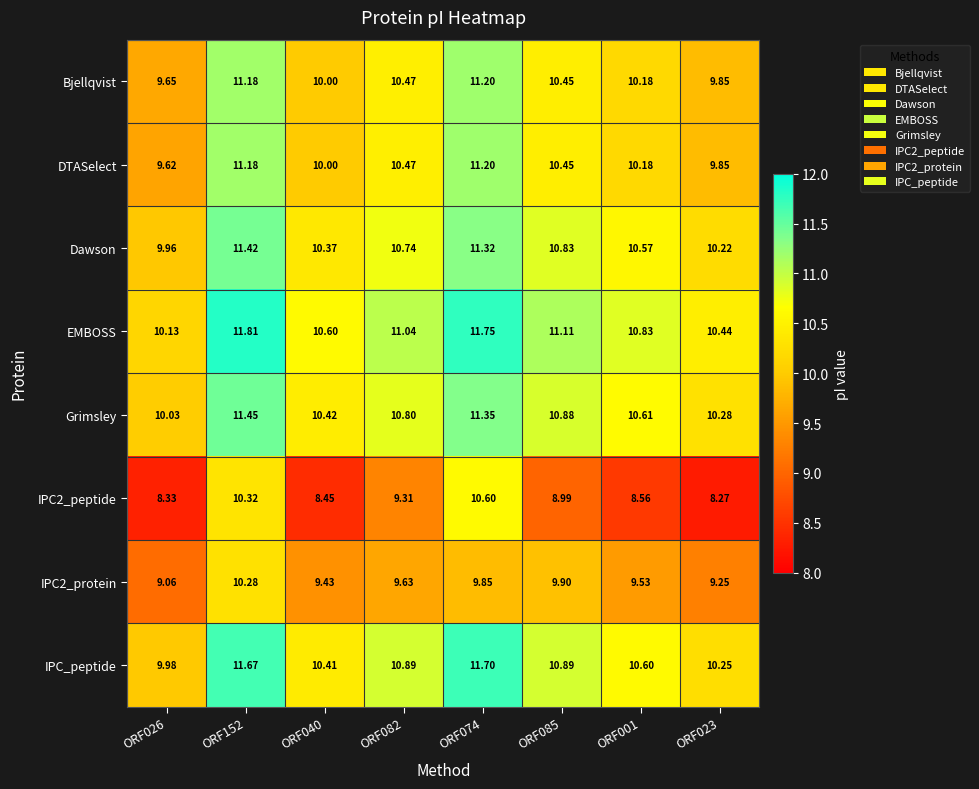

Is the value of IPC2_protein at ORF082 greater than the value of Grimsley at ORF152?

No